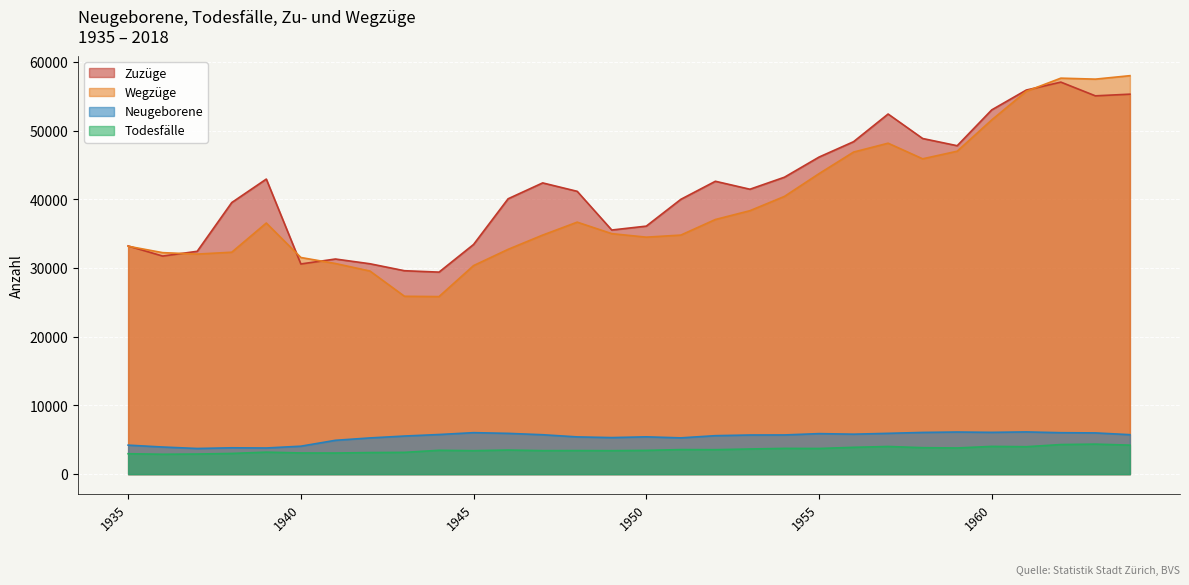

At which label is Todesfälle closest to 3634?

1953